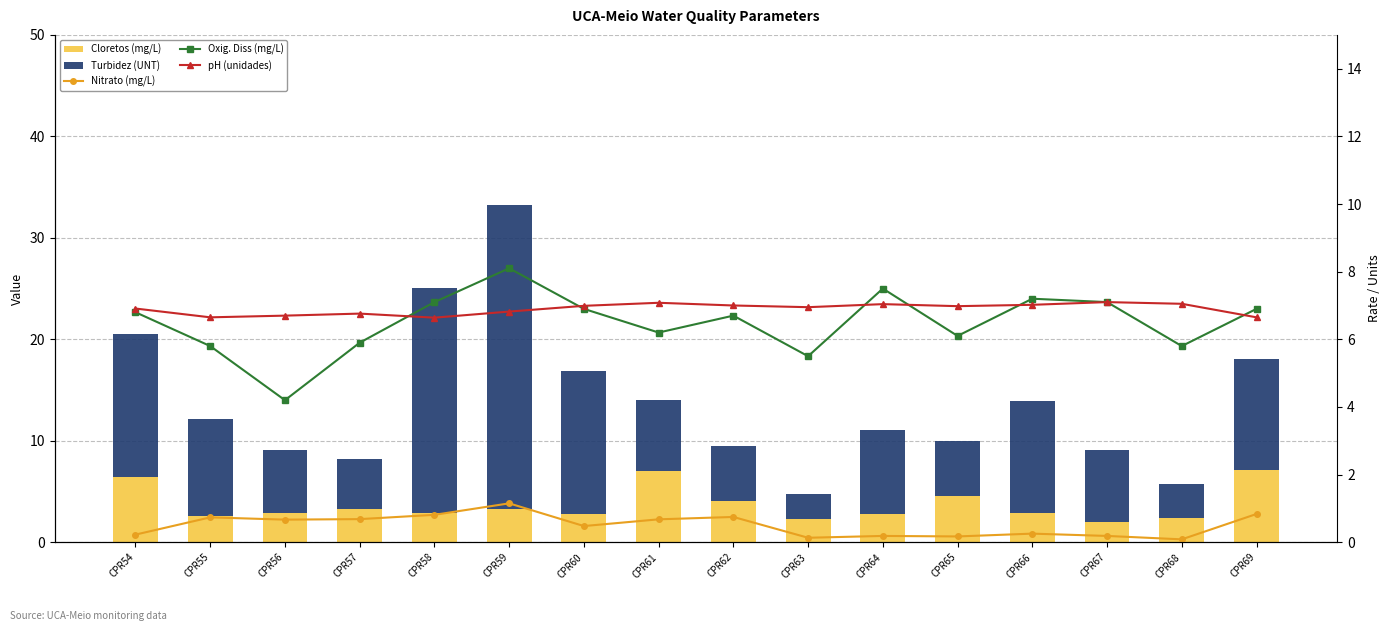

What is the total value across all series at CPR59?

49.3